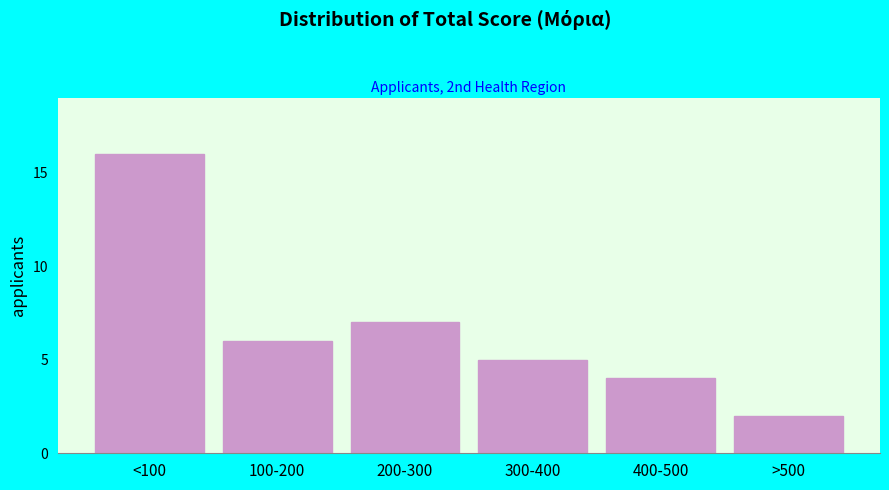

Reading left to right, what are all the values shown in this chart?

<100=16	100-200=6	200-300=7	300-400=5	400-500=4	>500=2